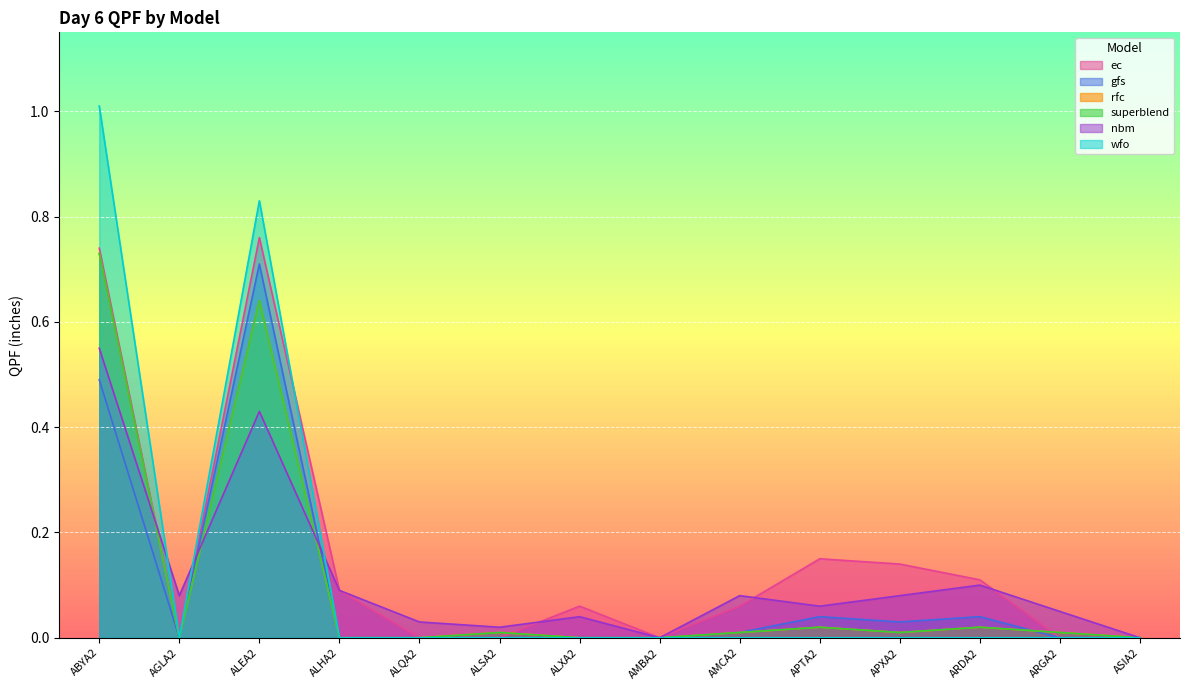

Does the chart display data point markers on the line(s)?

No